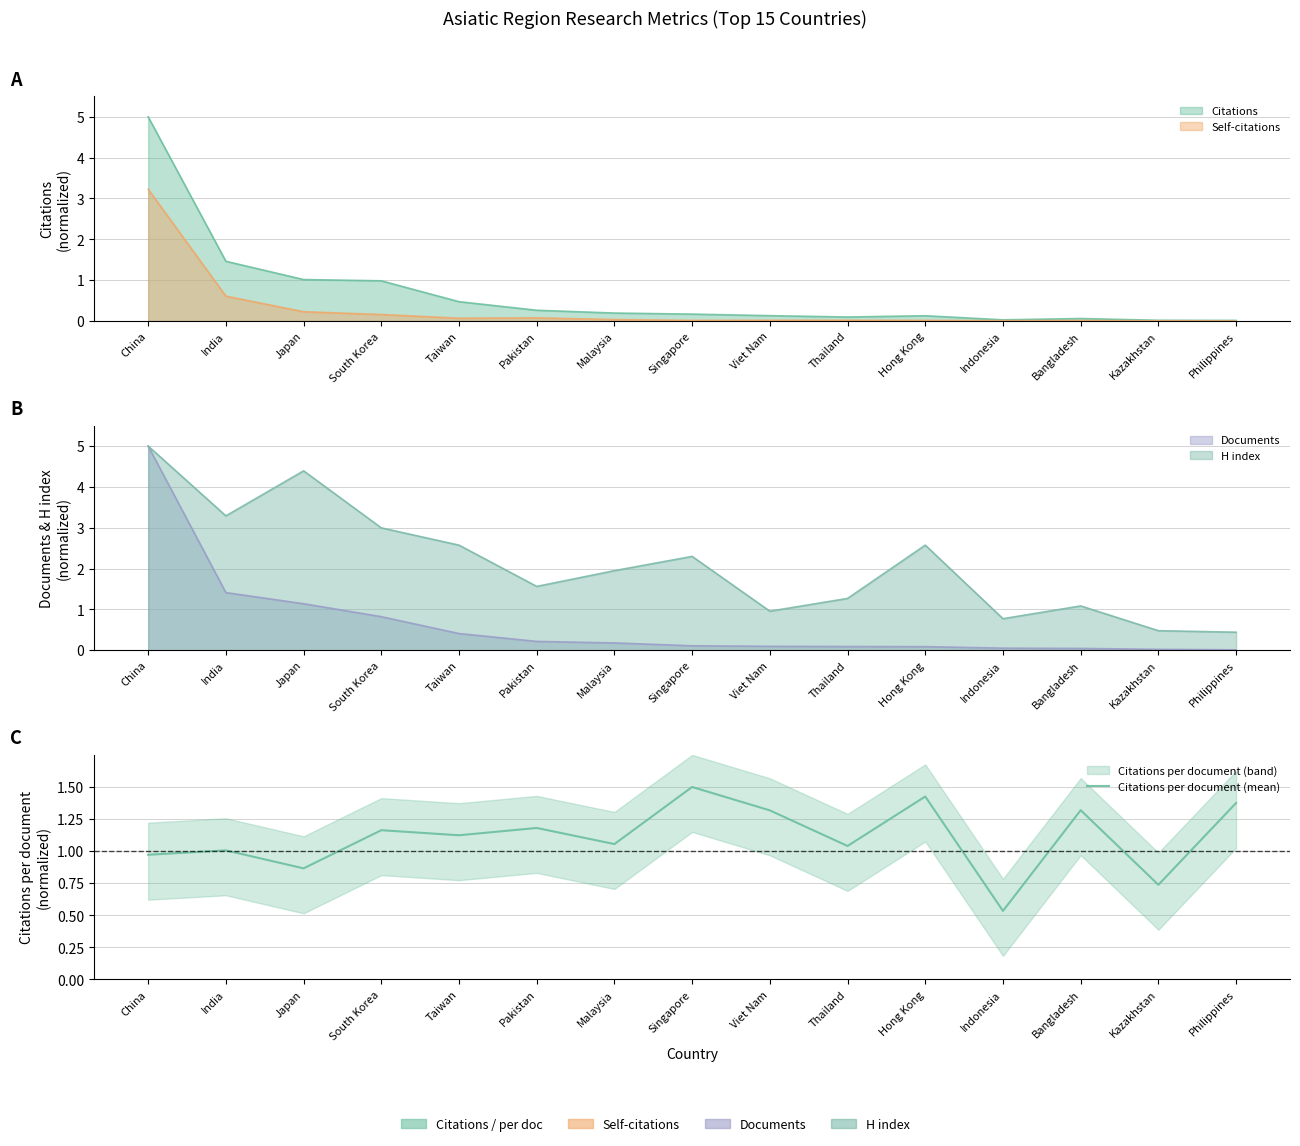

What is the average value?

1.1